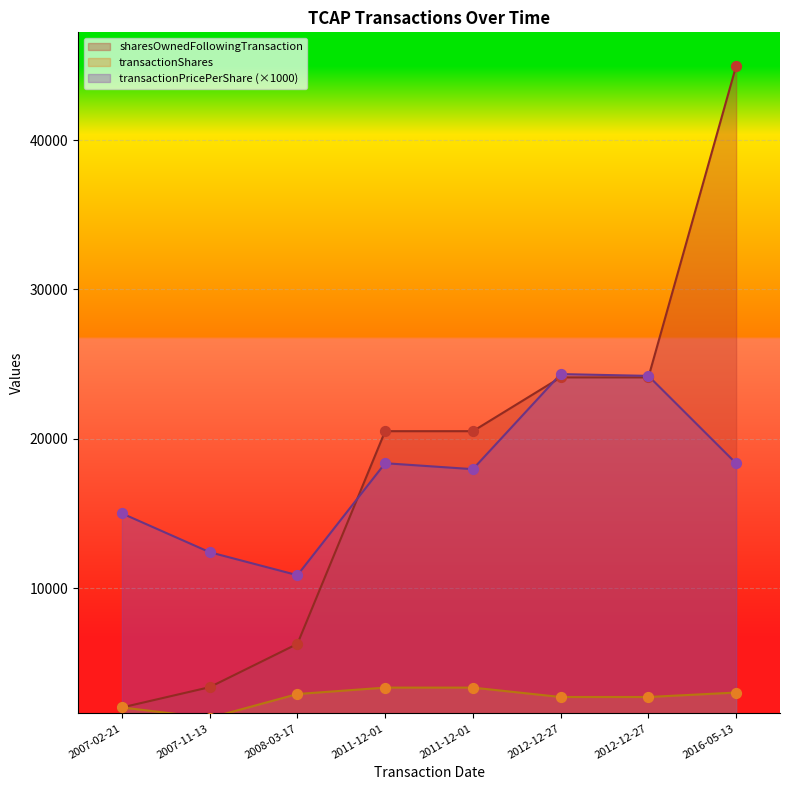

Which series has the largest total across all categories?

sharesOwnedFollowingTransaction